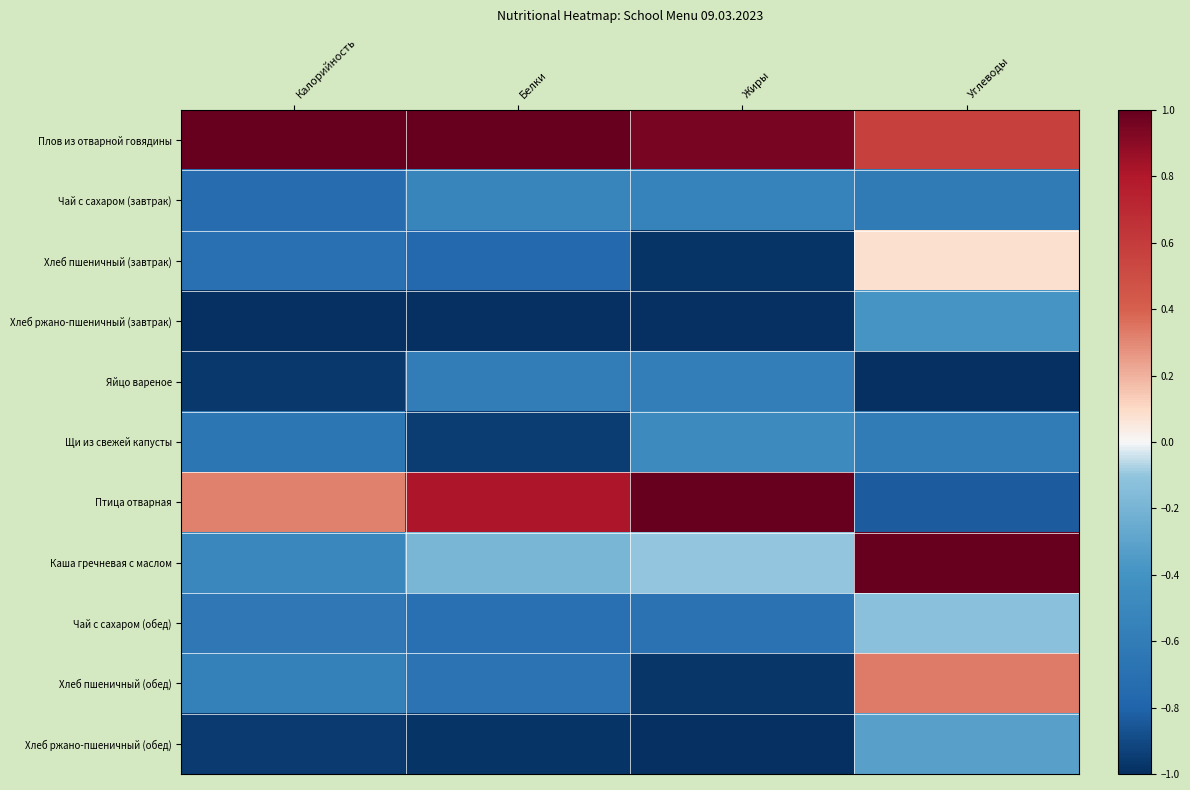

At which category does the chart reach its minimum across all series?

Калорийность